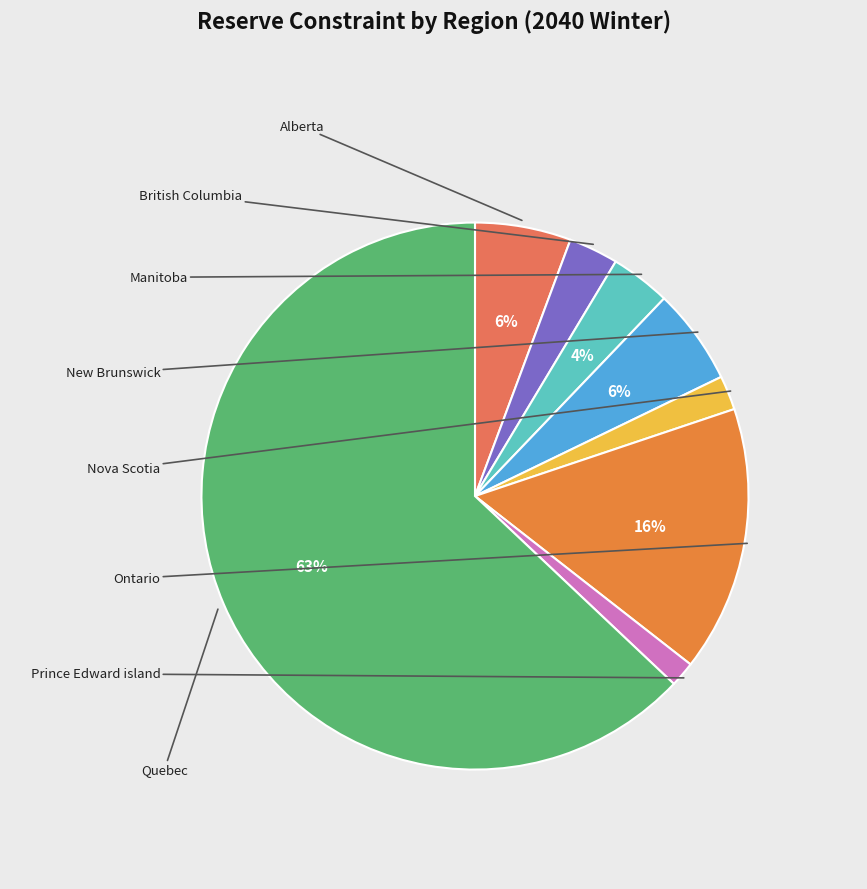

Which category has the biggest portion of the pie?

Canada_Quebec